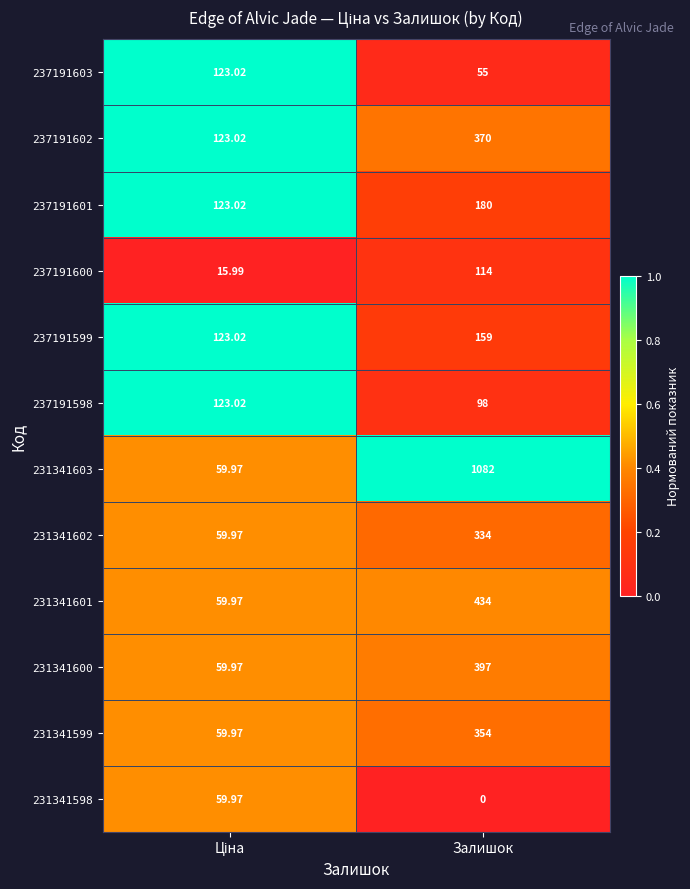

Which category has the lowest value across all series?

Залишок